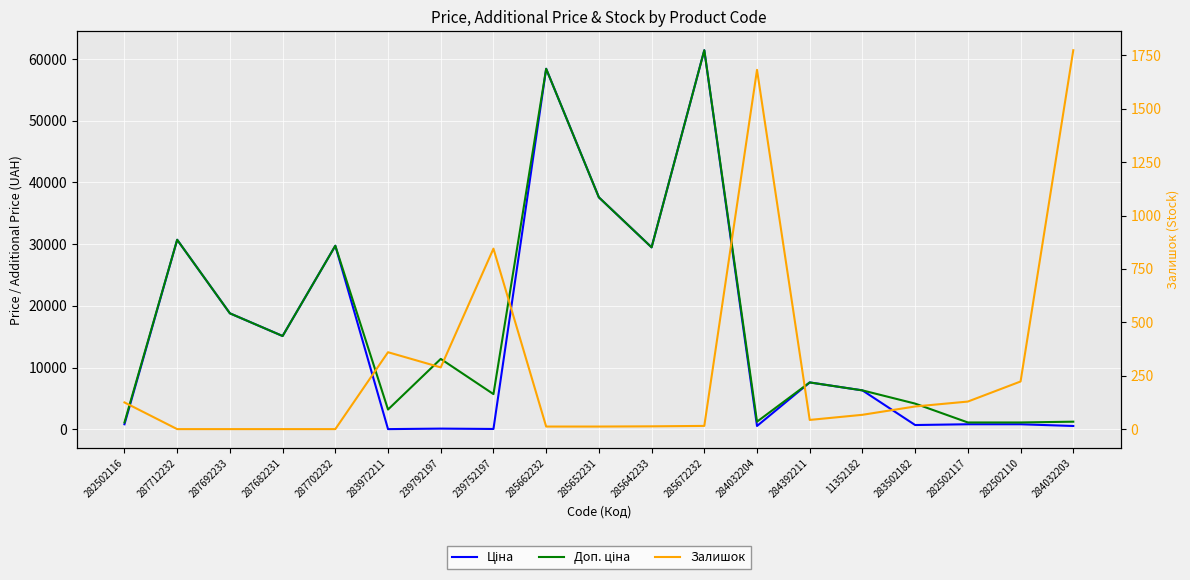

What is the difference between the maximum and minimum values in the Ціна series?

61402.2